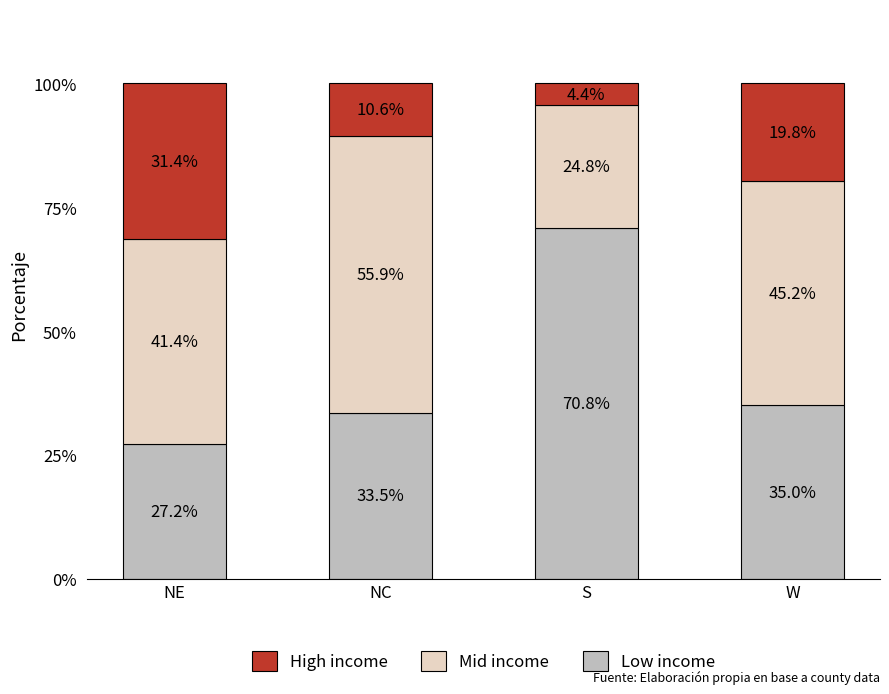

How many series are shown in this chart?

3